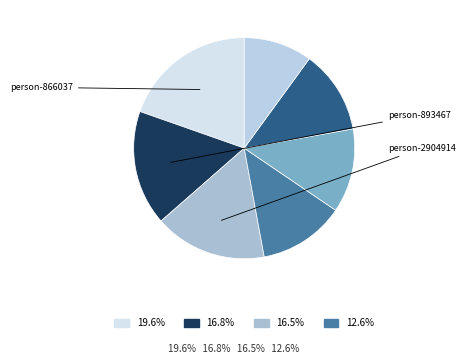

How many segments does this pie chart have?

7